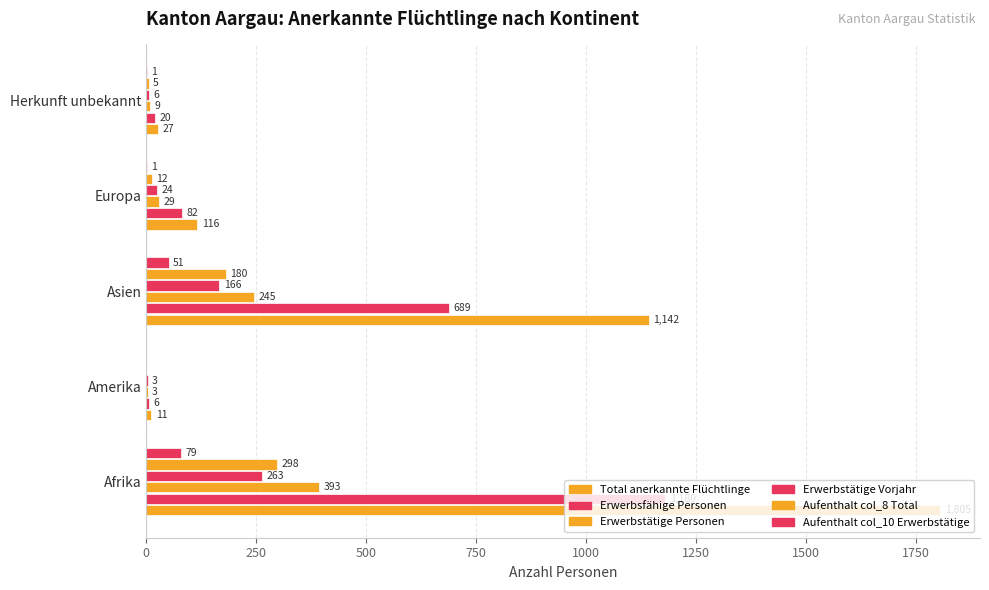

Count the number of categories in the chart.

5